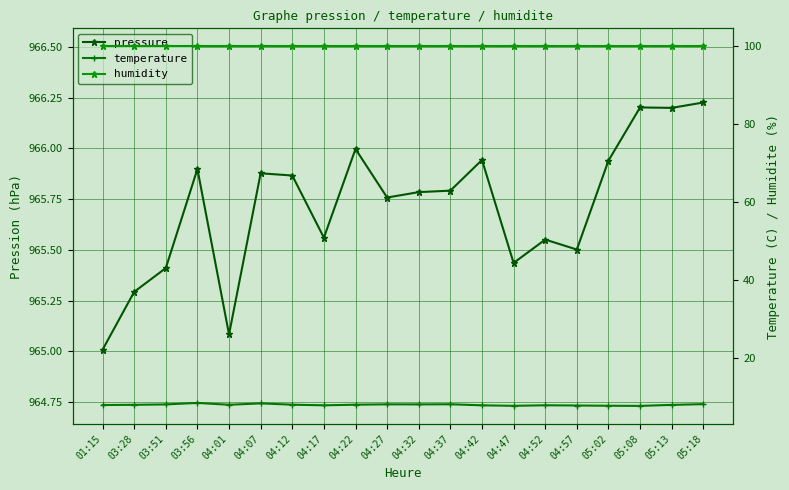

What is the difference between the temperature values at 04:27 and 04:42?

0.2